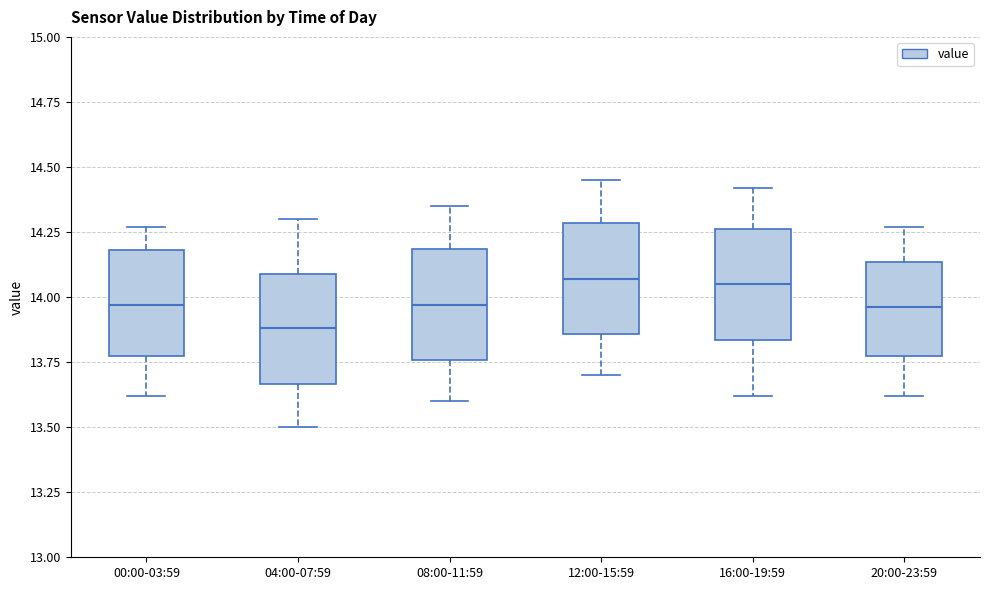

Reading left to right, read every box against the y-axis: the position of its median line, the range the box covers, and the ends of its whiskers. The values are not printed on the chart, so give them approximately, as read against the axis.

00:00-03:59: median 13.95, box 13.80 to 14.20, whiskers 13.60 to 14.25
04:00-07:59: median 13.90, box 13.65 to 14.10, whiskers 13.50 to 14.30
08:00-11:59: median 13.95, box 13.75 to 14.20, whiskers 13.60 to 14.35
12:00-15:59: median 14.05, box 13.85 to 14.30, whiskers 13.70 to 14.45
16:00-19:59: median 14.05, box 13.85 to 14.25, whiskers 13.60 to 14.40
20:00-23:59: median 13.95, box 13.80 to 14.15, whiskers 13.60 to 14.25